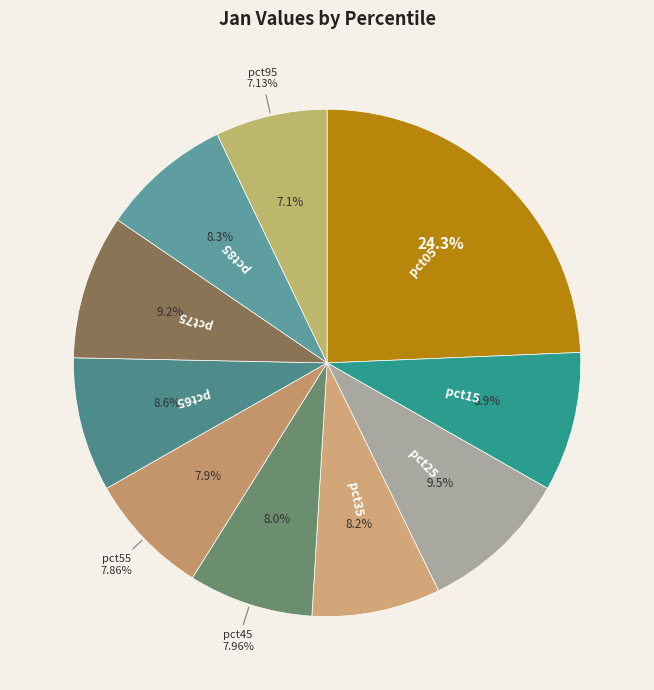

To the nearest percent, what is the difference between the largest and smallest slice percentages?

17%